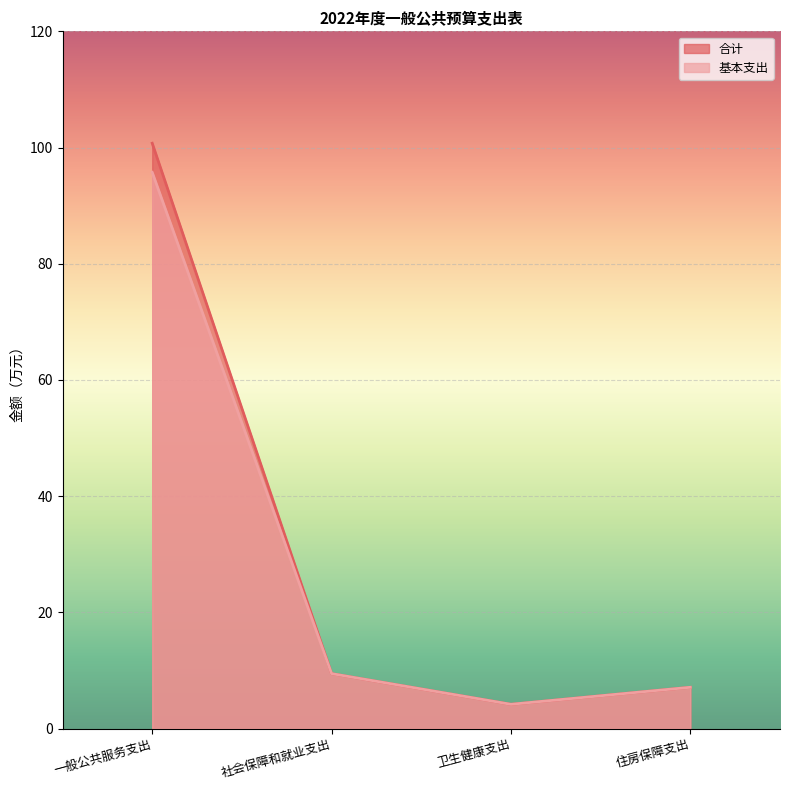

Is it true that 合计 equals 7.1 at 住房保障支出?

True